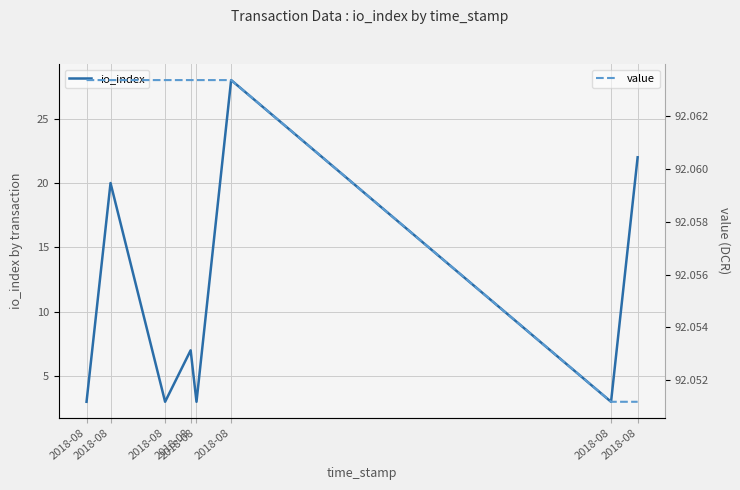

Reading right to left, what are all the values shown in this chart?

io_index: 2018-08=22.0	2018-08=3.0	2018-08=28.0	2018-08=3.0	2018-08=7.0	2018-08=3.0	2018-08=20.0	2018-08=3.0
value: 2018-08=92.1	2018-08=92.1	2018-08=92.1	2018-08=92.1	2018-08=92.1	2018-08=92.1	2018-08=92.1	2018-08=92.1